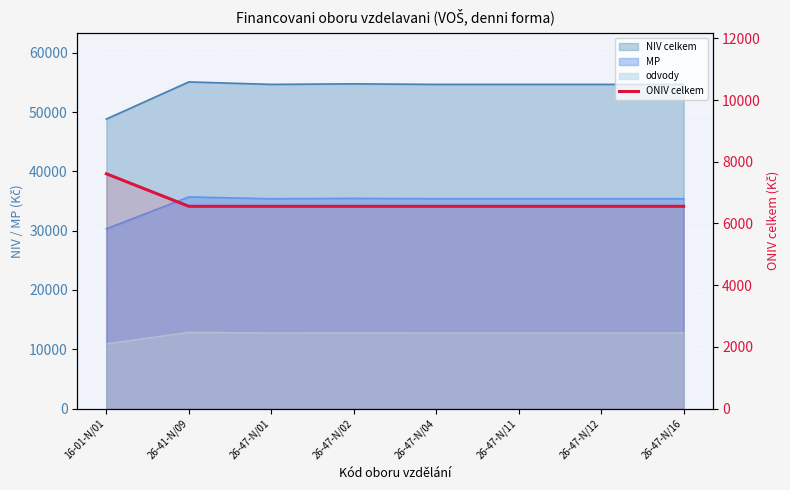

What position from the left is 26-41-N/09?

2